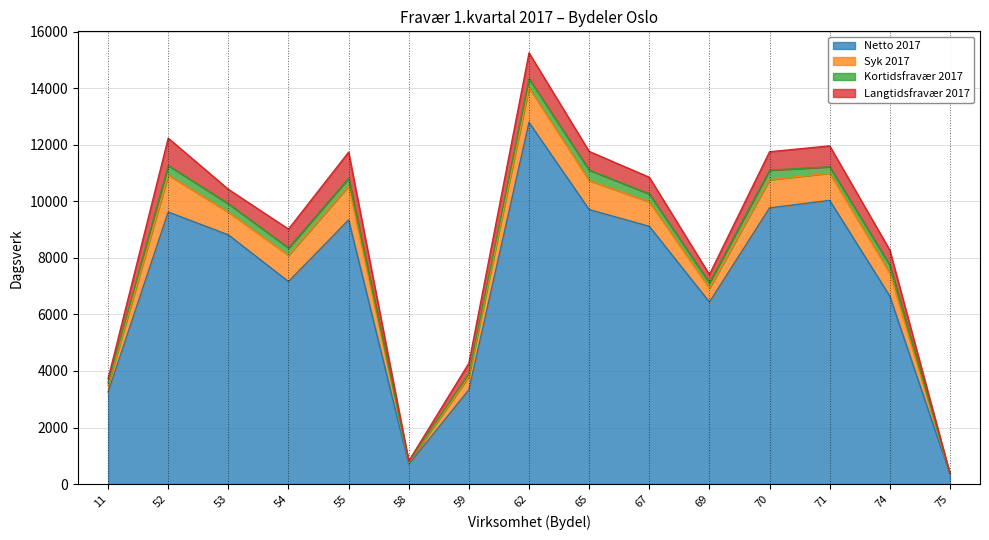

Where is the first local maximum for Kortidsfravær 2017?

52